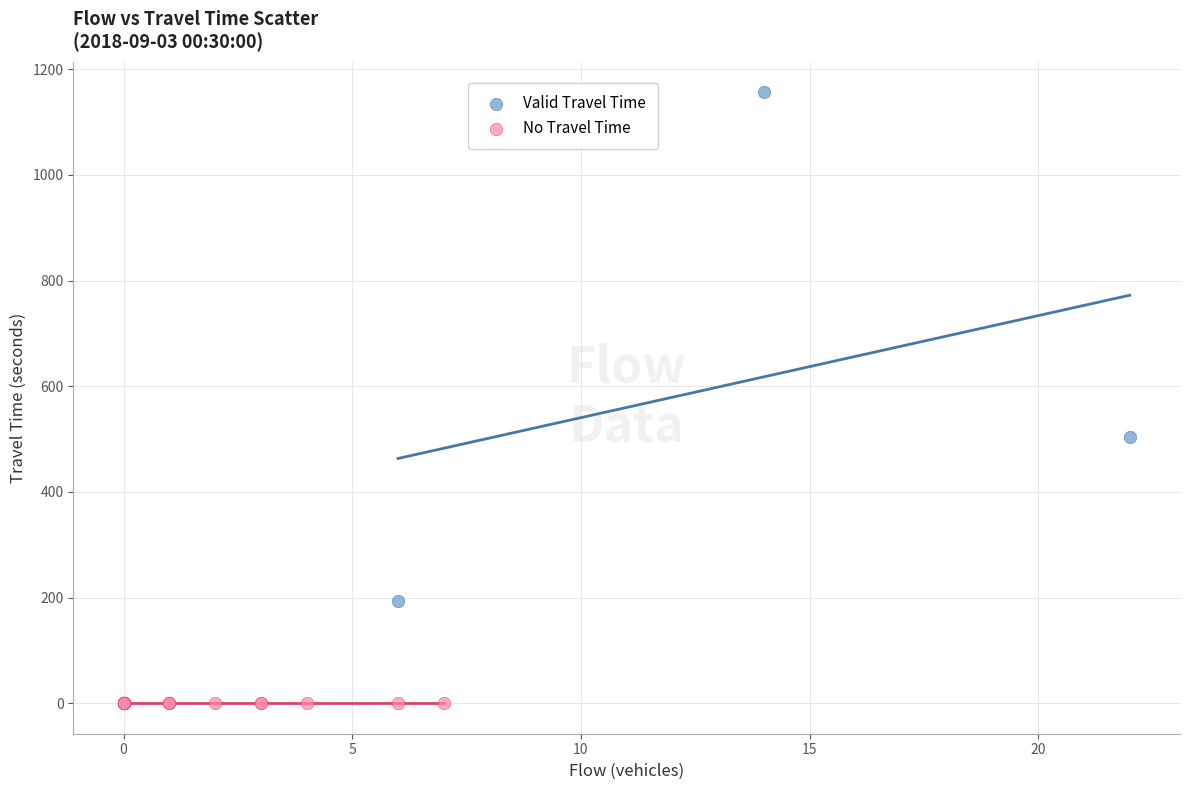

Which series contains the lowest Y value?

No Travel Time